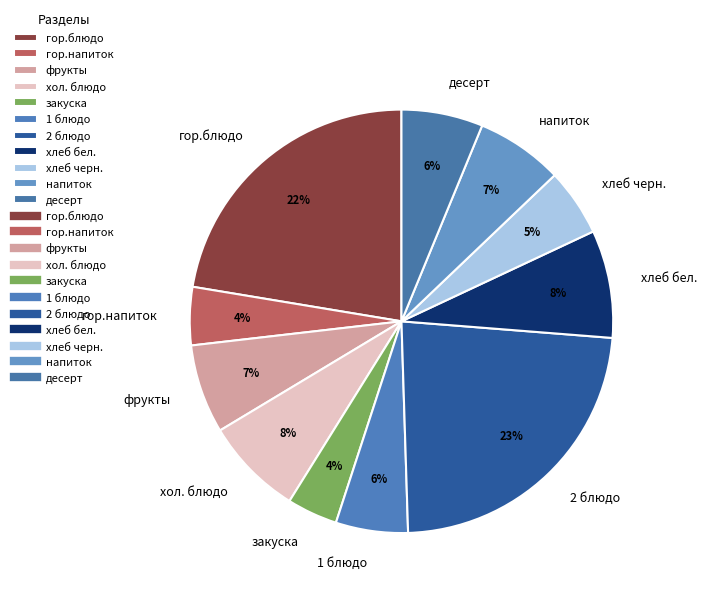

True or false: гор.блюдо accounts for 13% of the total.

False